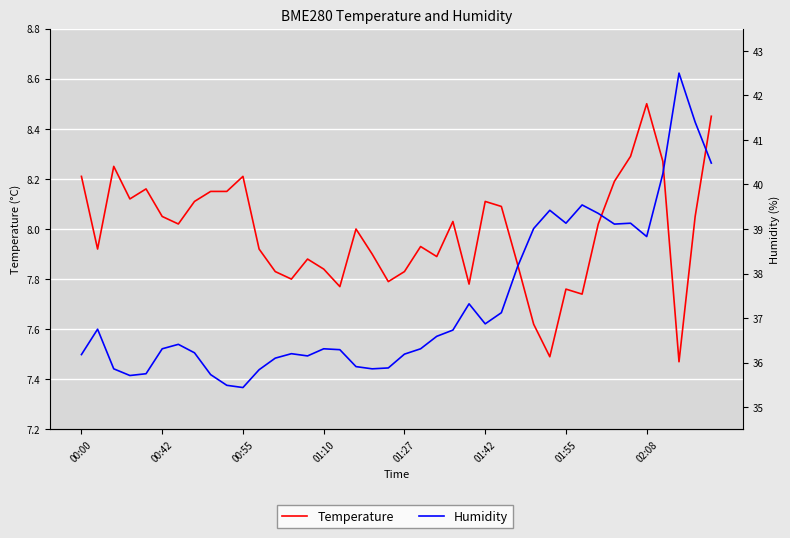

The Temperature series shows 7.8 at 16. True or false?

True